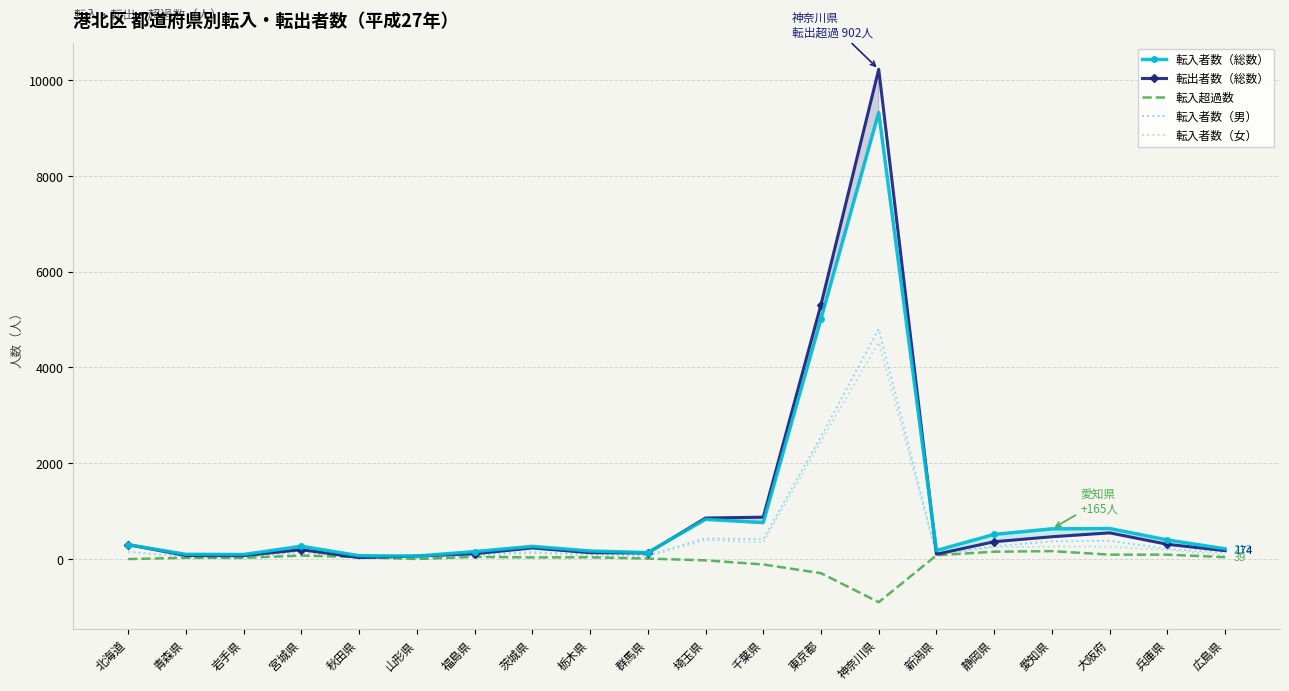

Is it true that 転出者数（総数） equals 110 at 福島県?

True